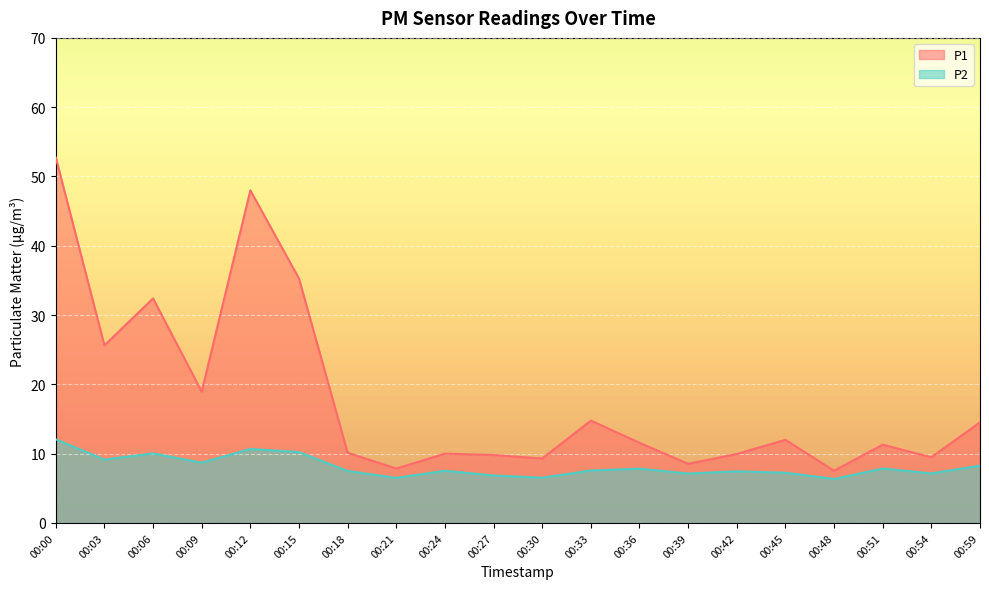

What is the difference between the maximum and minimum values in the P1 series?

45.2